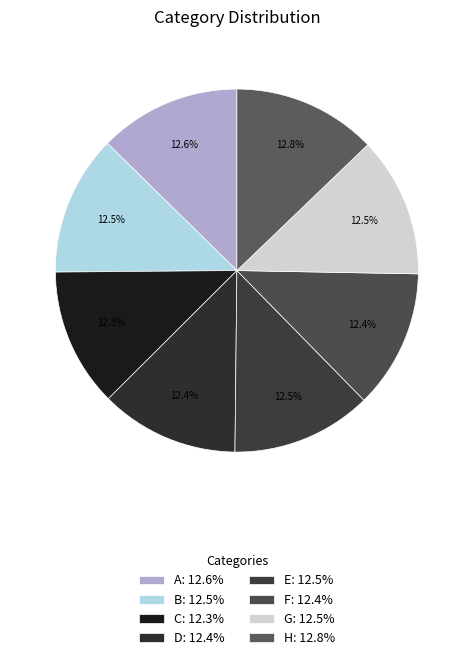

To the nearest percent, what is the combined percentage of B and H?

25%